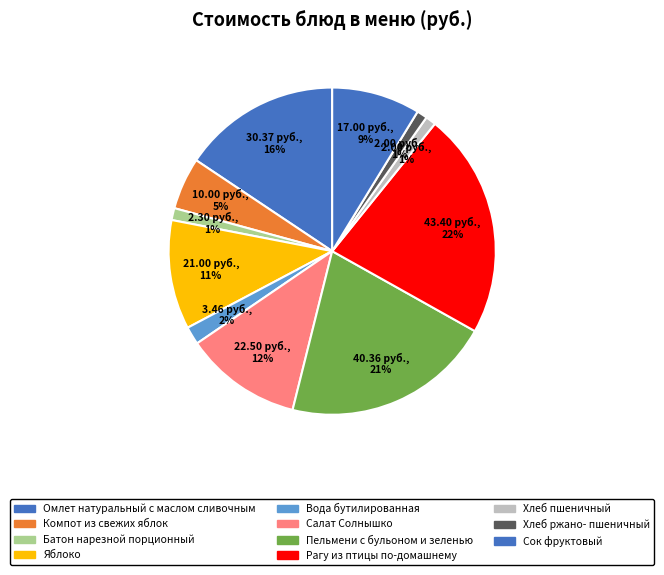

How many slices are in this pie chart?

11